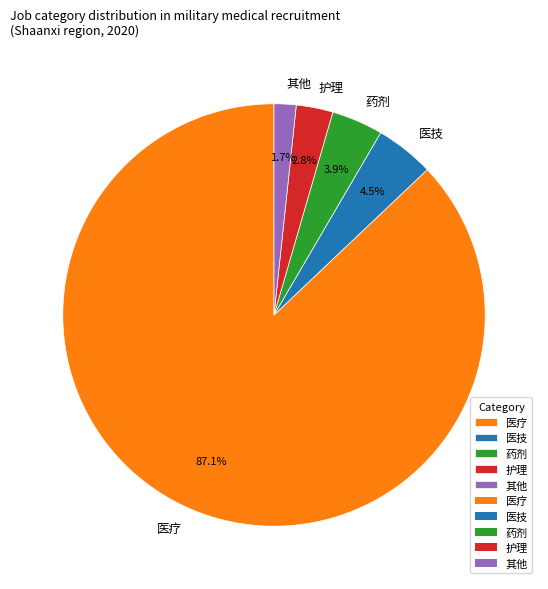

Approximately how many times larger is the value at 医技 compared to 护理?

1.6